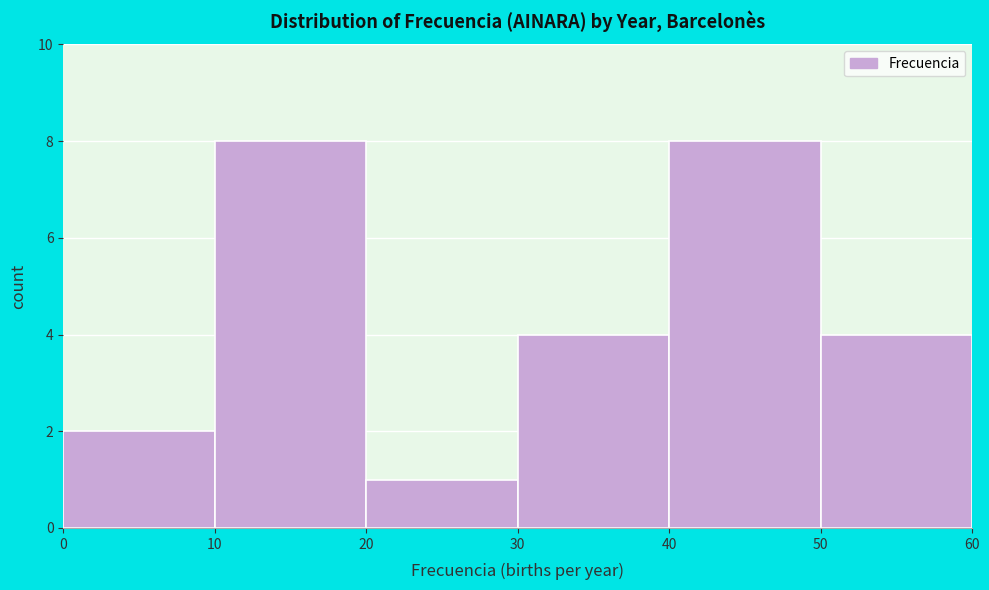

How tall is the bar that spans 50 to 60 on the x-axis? The values are not printed on the chart, so give them approximately, as read against the axis.

4